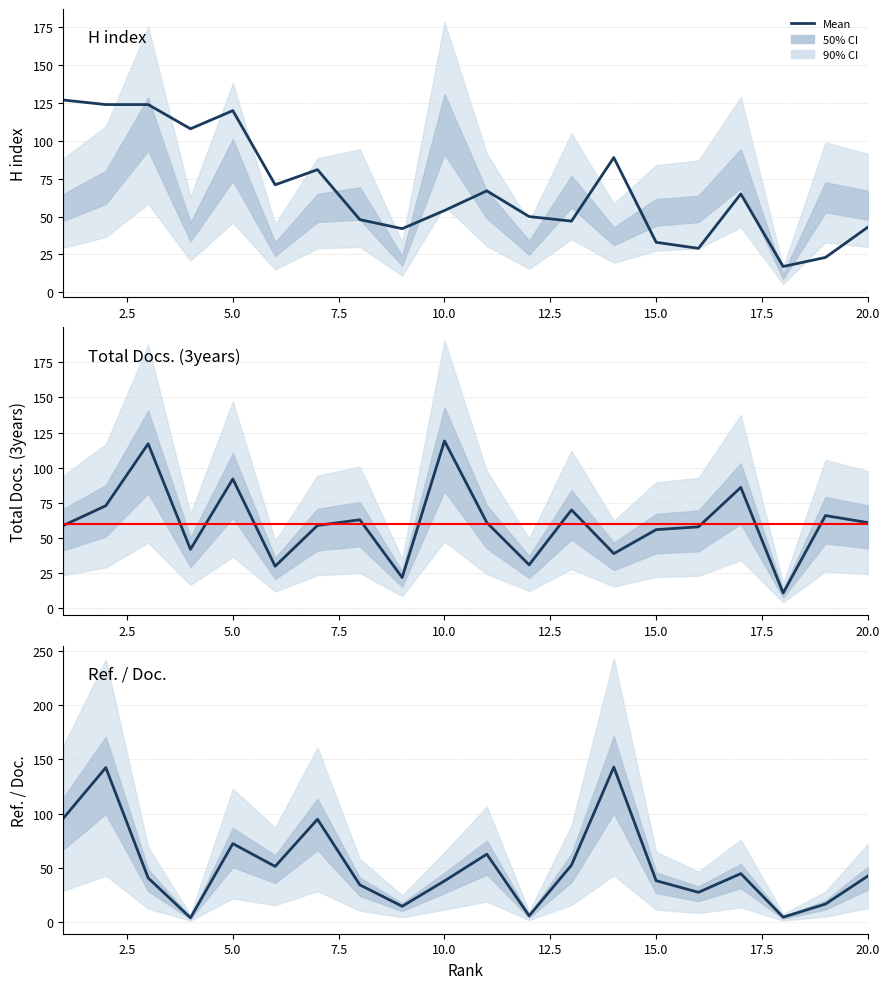

Which series has the largest range (max minus min)?

Ref. / Doc.